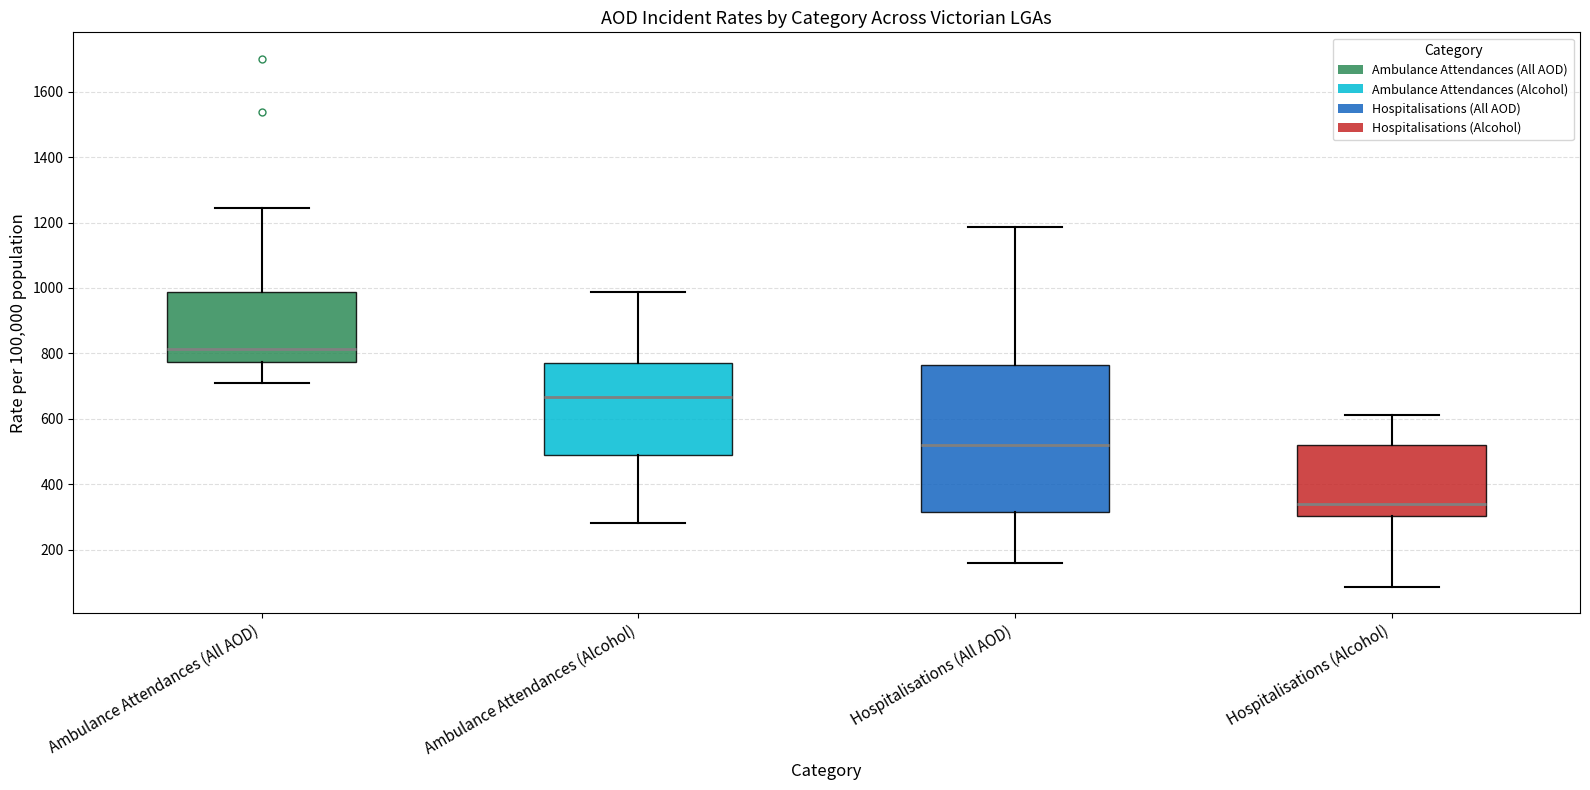

Which box's median line is the lowest?

Hospitalisations (Alcohol)